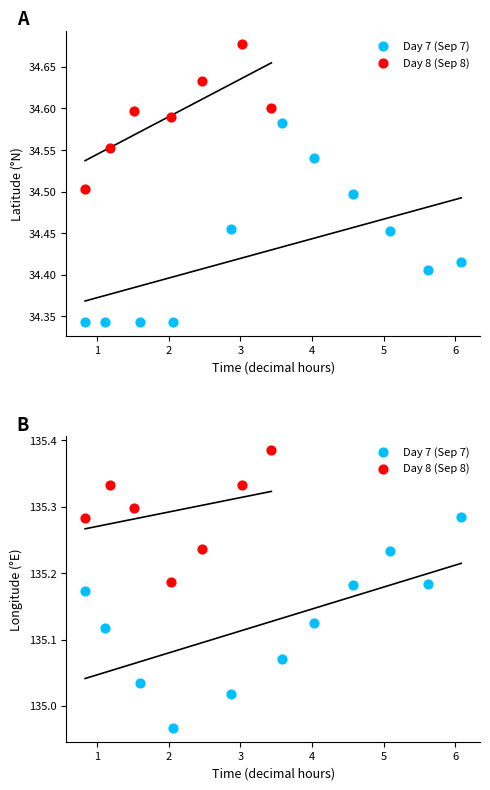

At how many categories does at least one series exceed 128?

18